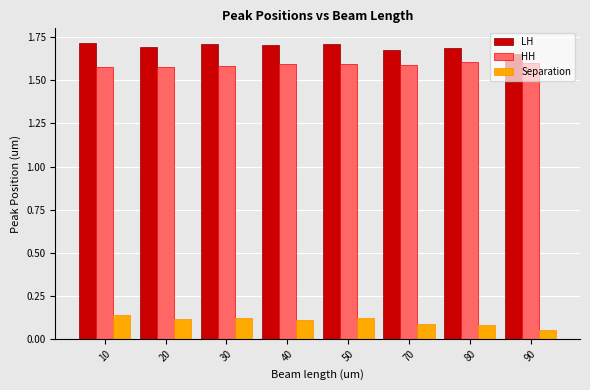

What are all the series names shown in the legend?

LH, HH, Separation